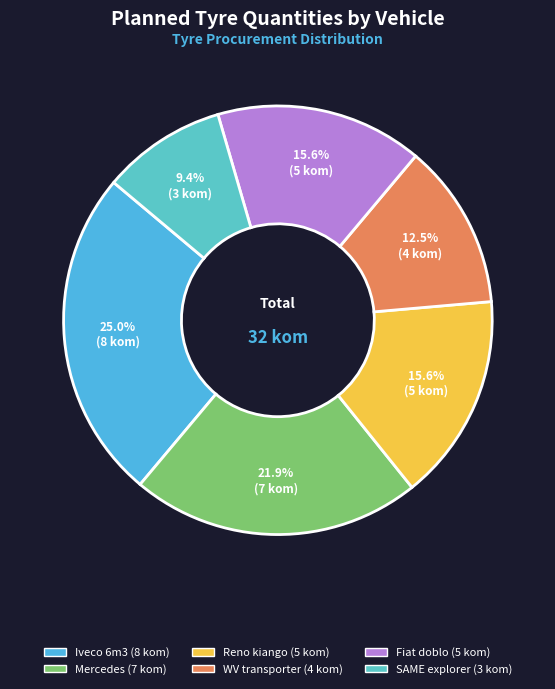

Does Fiat doblo represent more than half of the total?

No